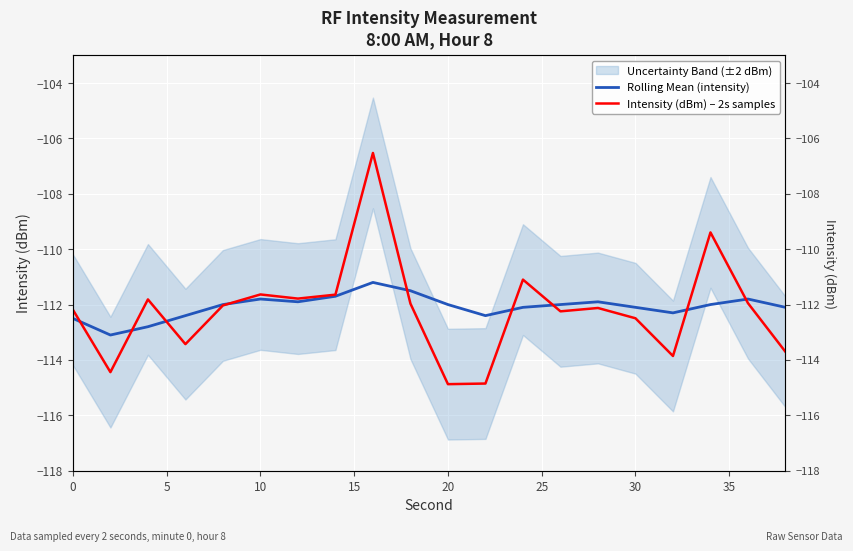

What is the sum of all Rolling Mean (intensity) values?

-2241.6